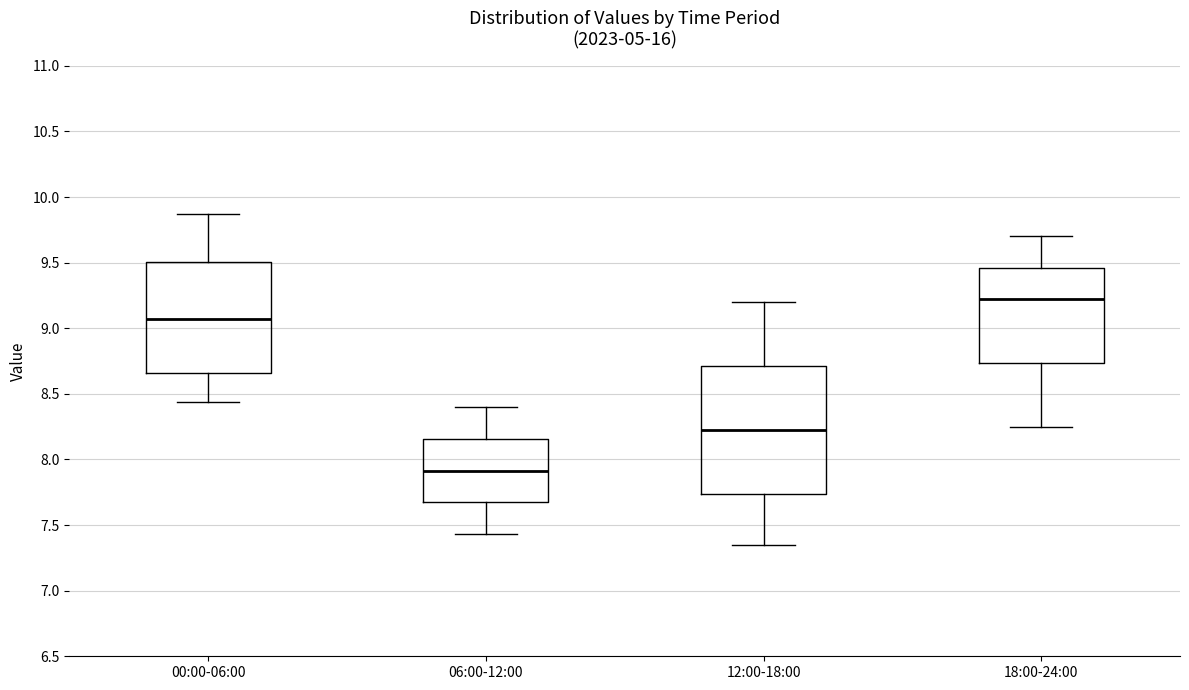

Reading left to right, transcribe this box plot: for each box, give where its median line is, the range the box spans, and where its two whiskers end, as read against the y-axis. The values are not printed on the chart, so give them approximately, as read against the axis.

00:00-06:00: median 9.05, box 8.65 to 9.50, whiskers 8.45 to 9.85
06:00-12:00: median 7.90, box 7.65 to 8.15, whiskers 7.45 to 8.40
12:00-18:00: median 8.25, box 7.75 to 8.70, whiskers 7.35 to 9.20
18:00-24:00: median 9.25, box 8.75 to 9.45, whiskers 8.25 to 9.70